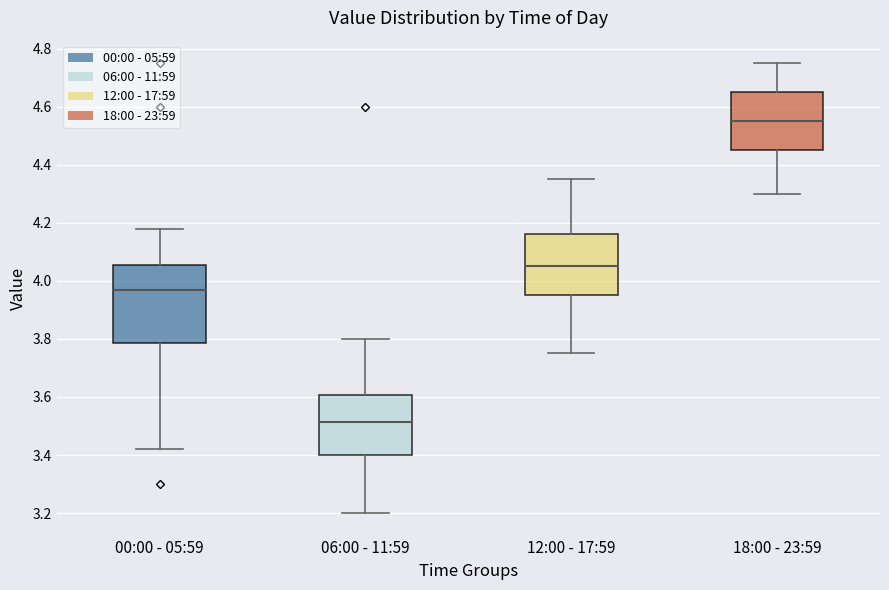

Reading left to right, transcribe this box plot: for each box, give where its median line is, the range the box spans, and where its two whiskers end, as read against the y-axis. The values are not printed on the chart, so give them approximately, as read against the axis.

00:00 - 05:59: median 3.98, box 3.78 to 4.06, whiskers 3.42 to 4.18
06:00 - 11:59: median 3.52, box 3.40 to 3.60, whiskers 3.20 to 3.80
12:00 - 17:59: median 4.06, box 3.96 to 4.16, whiskers 3.76 to 4.36
18:00 - 23:59: median 4.56, box 4.46 to 4.66, whiskers 4.30 to 4.76